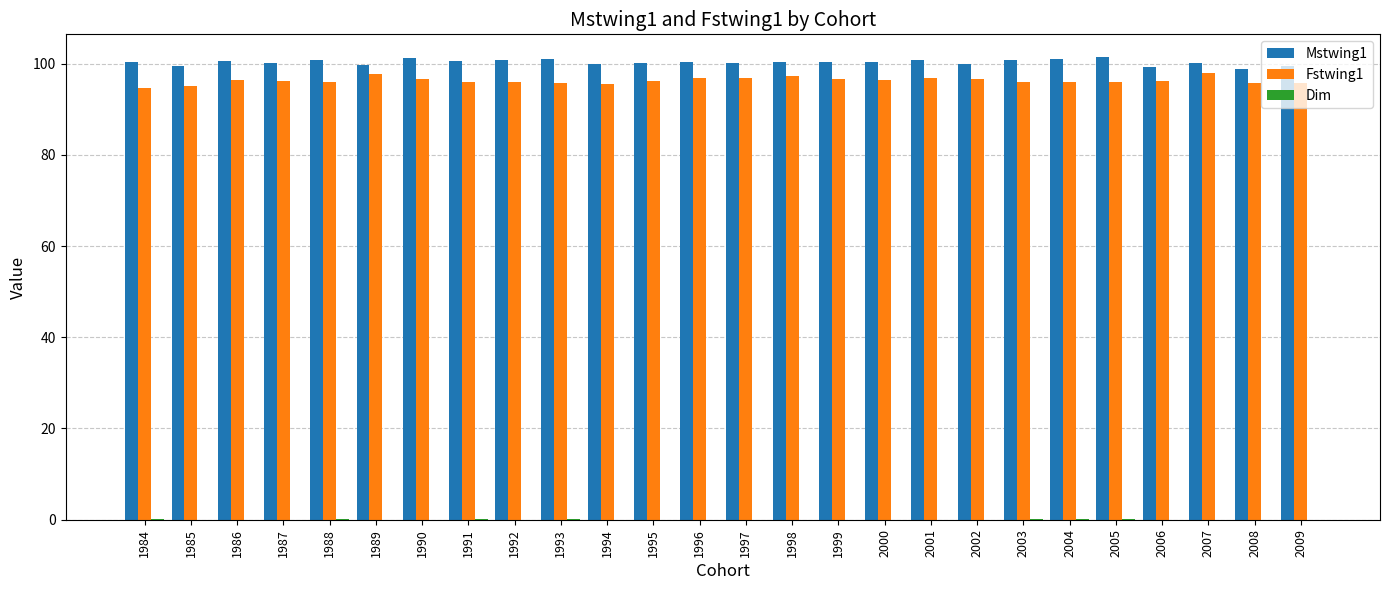

Does the chart contain stacked bars?

No